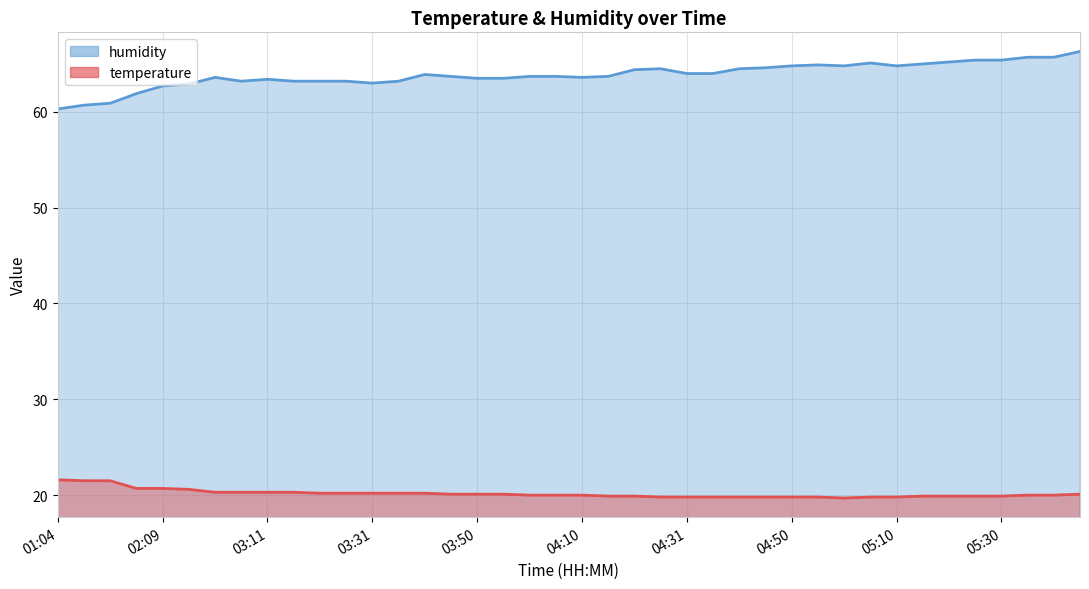

What is the minimum value shown in the chart?

19.7